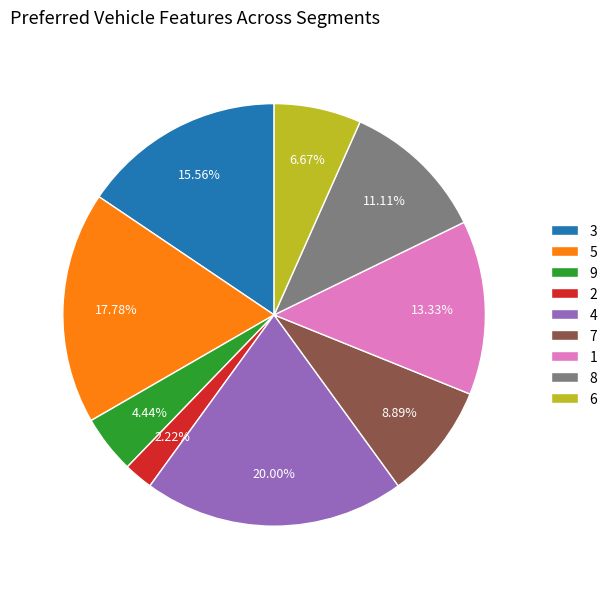

True or false: 5 accounts for 23% of the total.

False